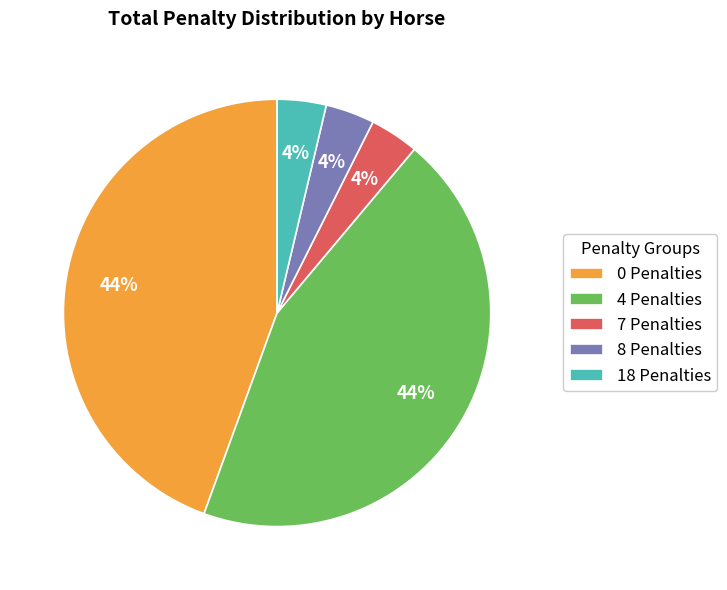

Between 8 Penalties and 4 Penalties, which is larger?

4 Penalties